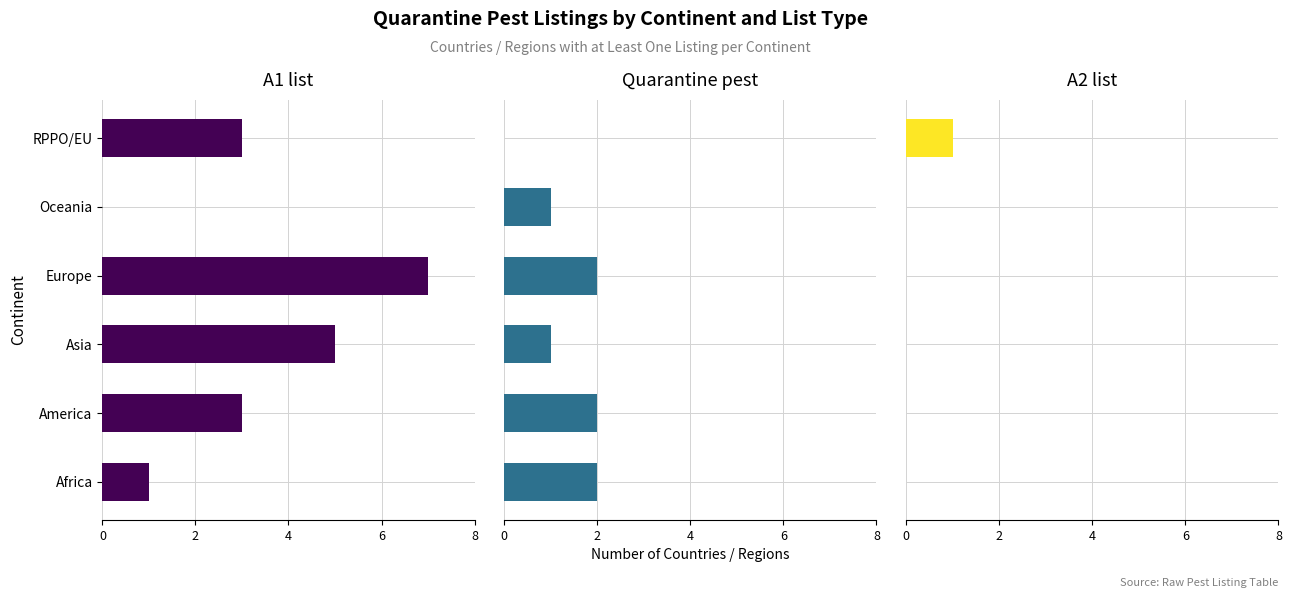

At how many categories does at least one series exceed 6?

1